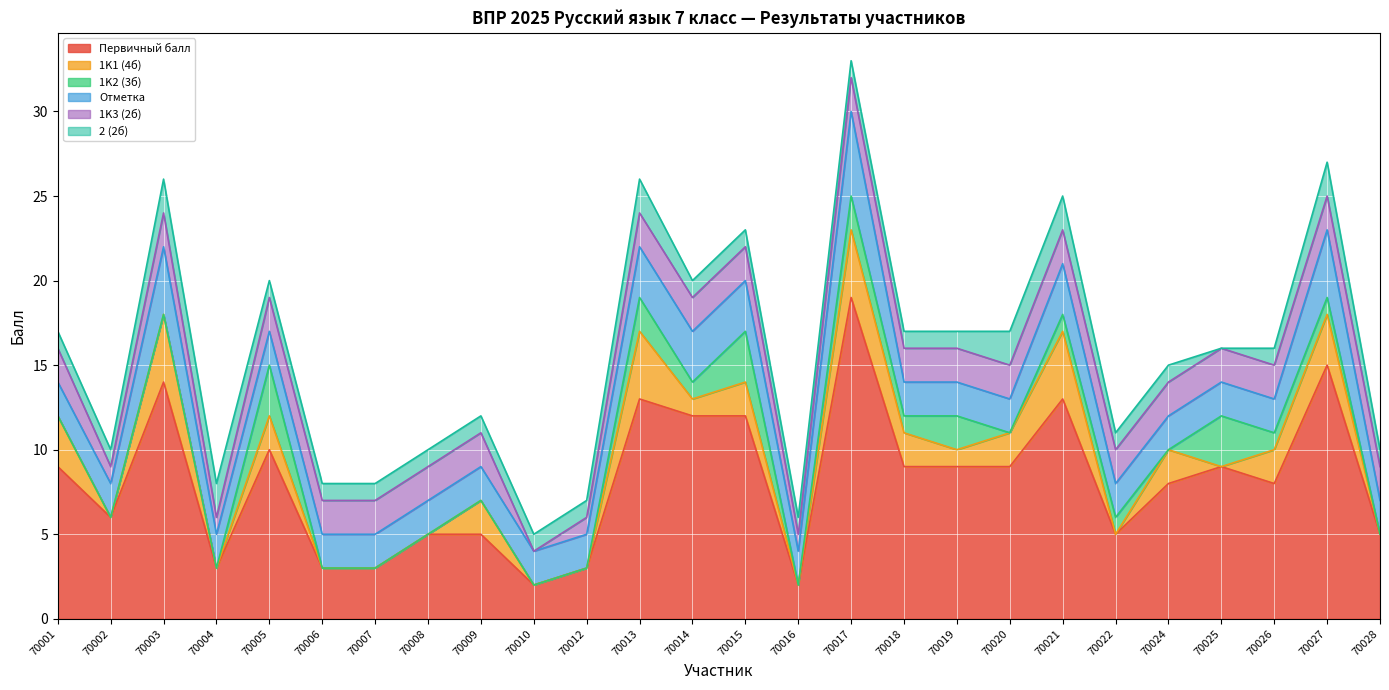

At which label is 2 (2б) closest to 1?

70001